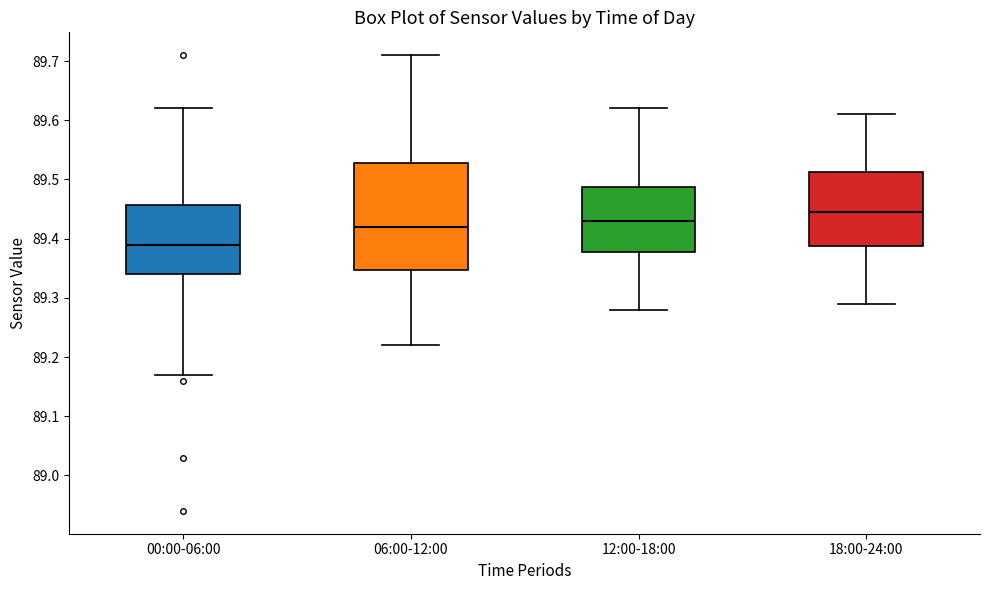

Which box has the lowest median line?

00:00-06:00